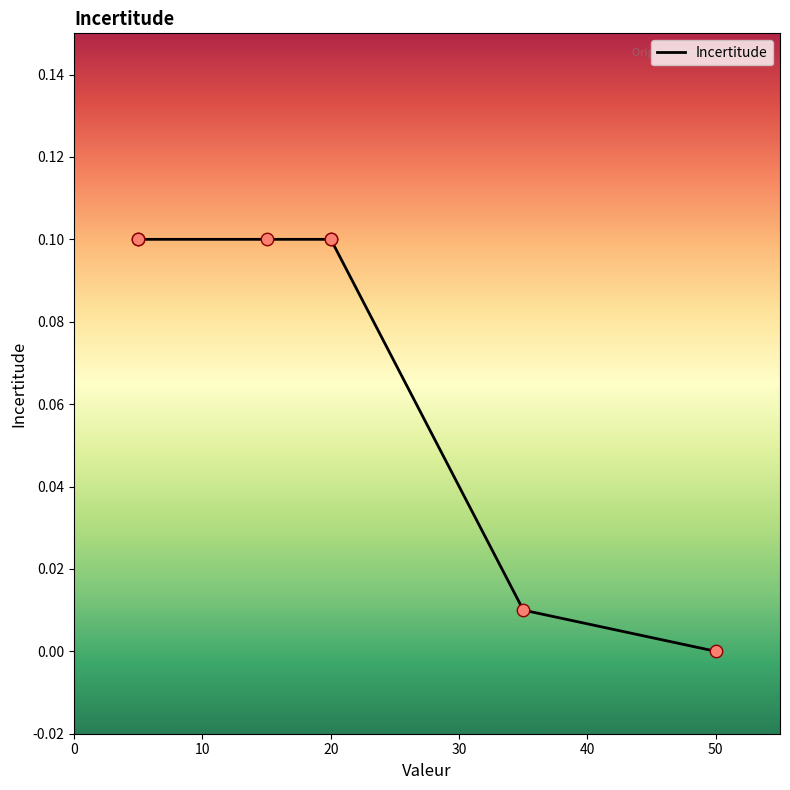

Which has a higher value, 60 or 10?

10